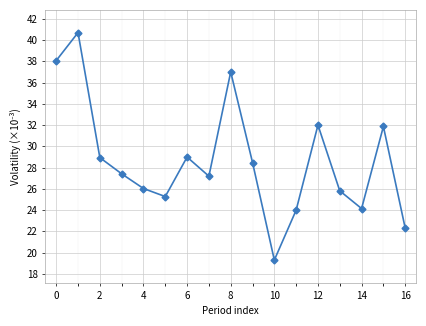

How many interior local peaks (higher than both neighbors) does the data have?

5